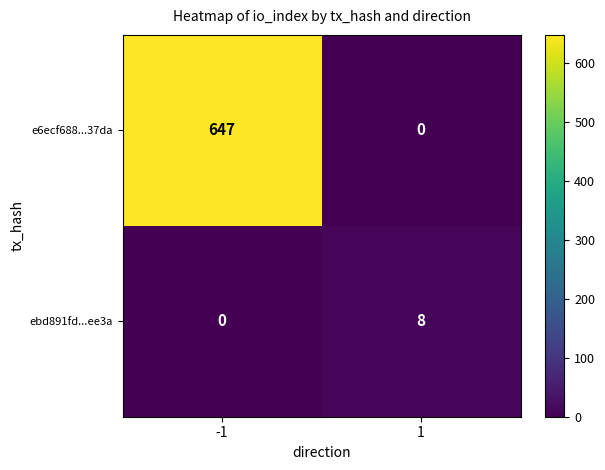

Which series changed the most between -1 and 1?

e6ecf688...37da